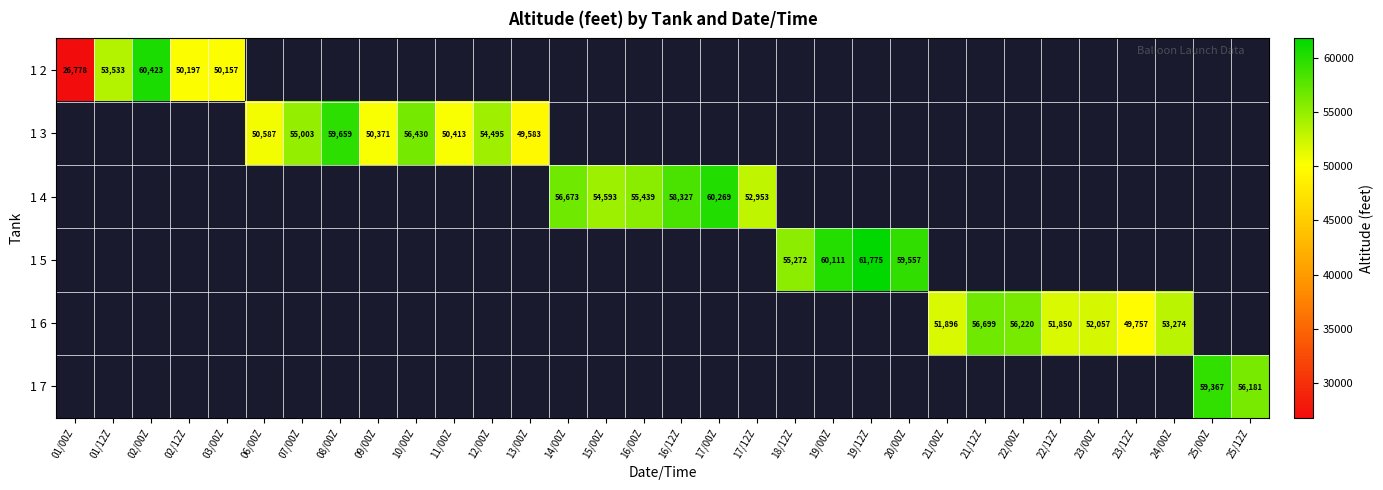

What is the smallest value displayed?

26778.1